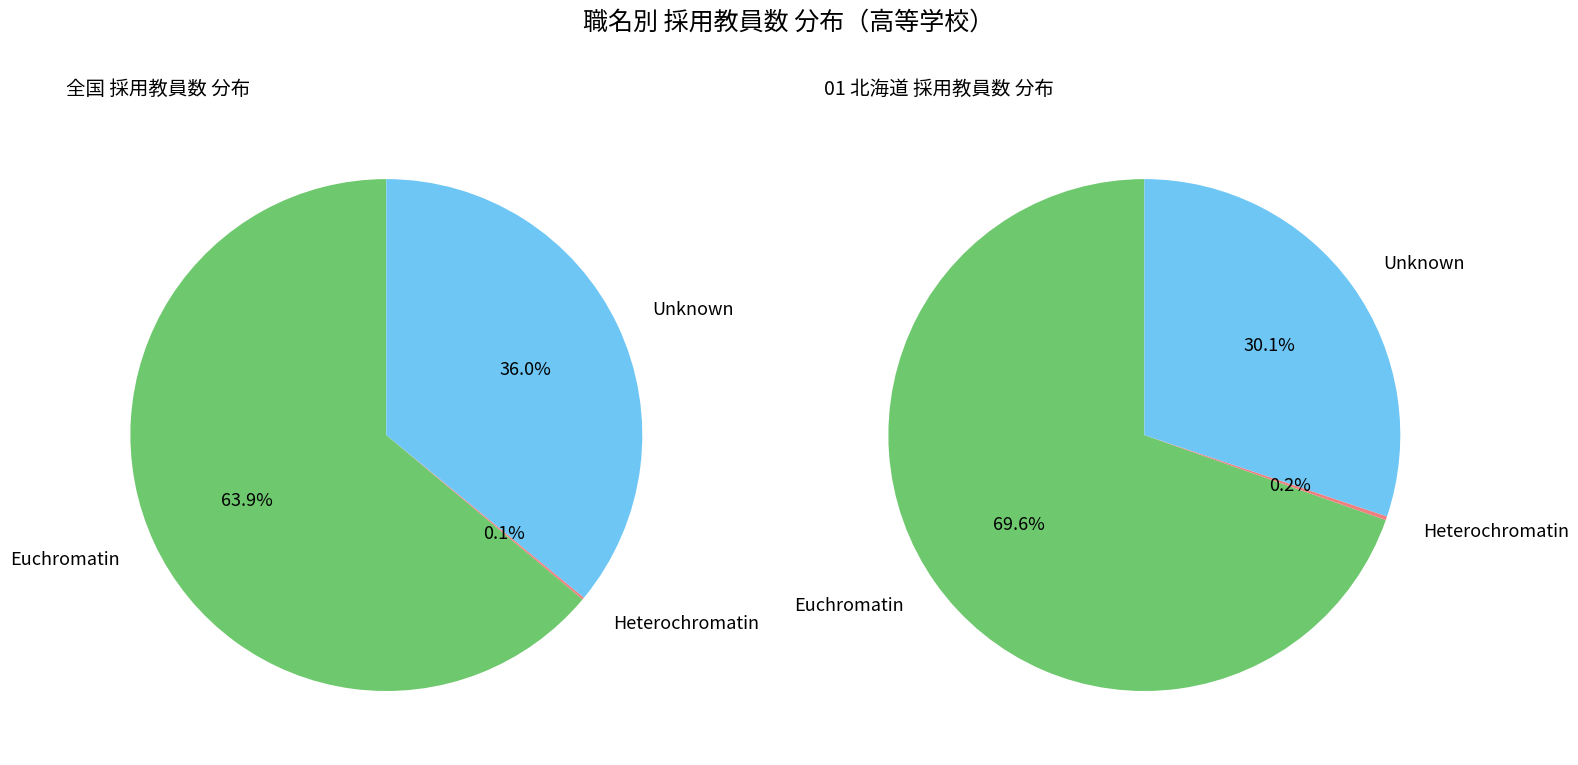

Which series has the largest range (max minus min)?

全国